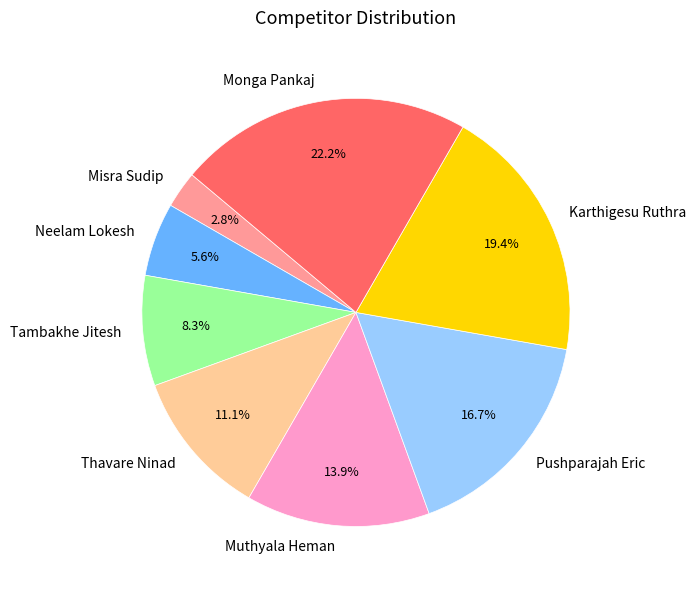

How many segments does this pie chart have?

8